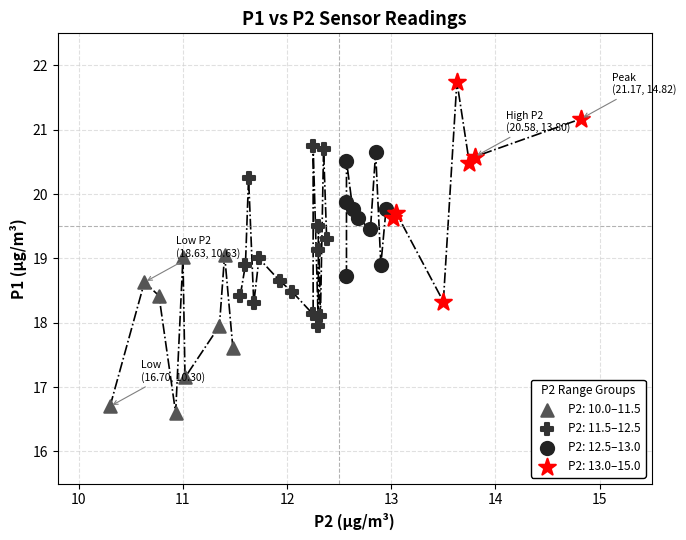

Which series has the widest spread of Y values?

P2: 13.0–15.0